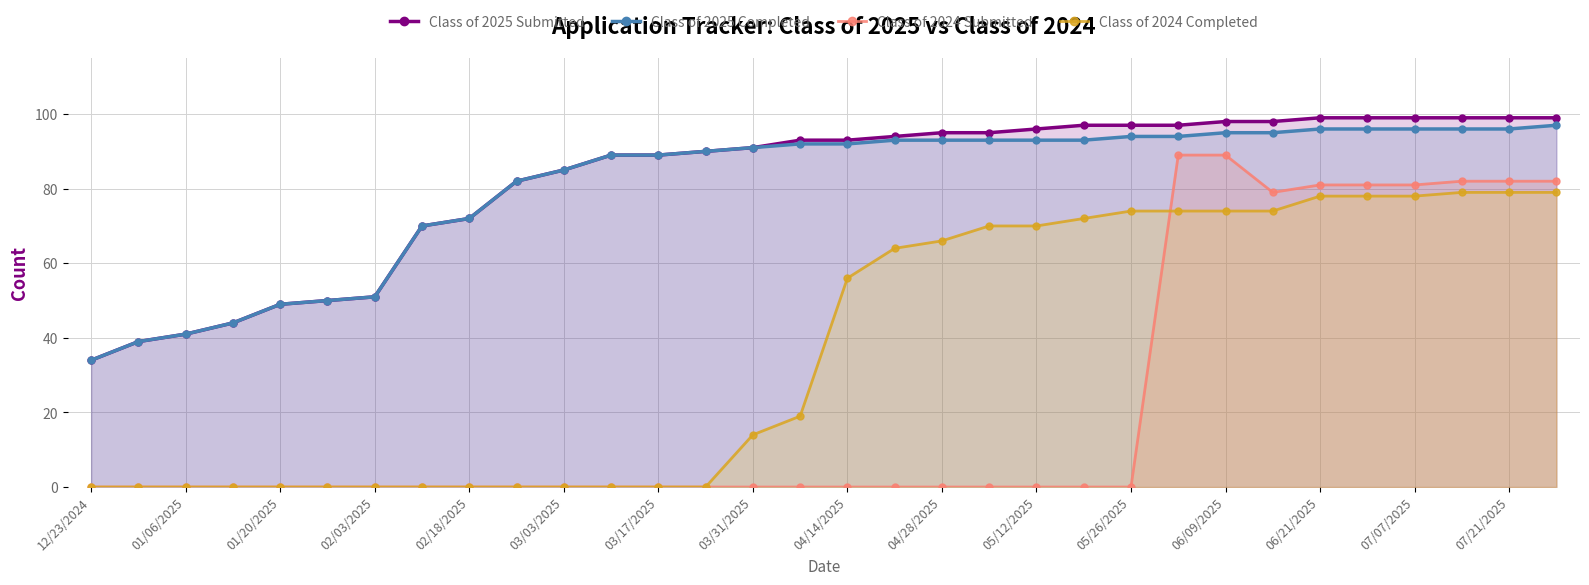

Which series has the largest range (max minus min)?

Class of 2024 Submitted